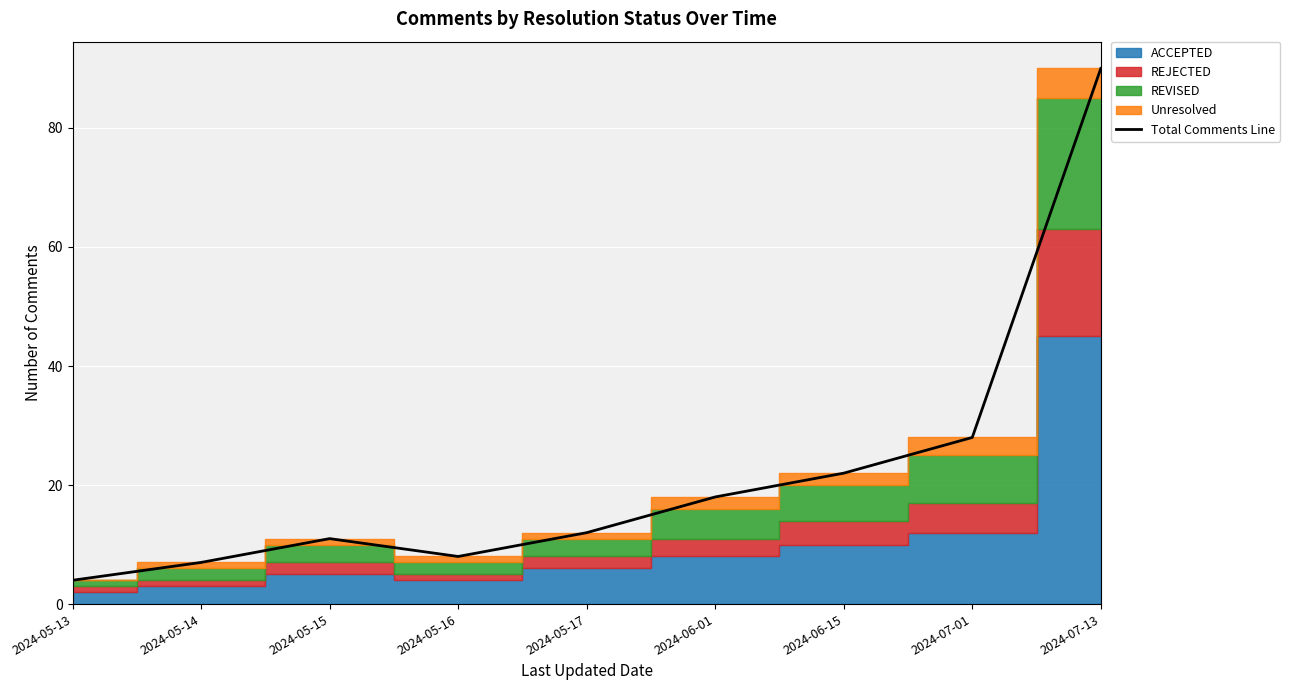

What position from the right is 2024-05-16?

6